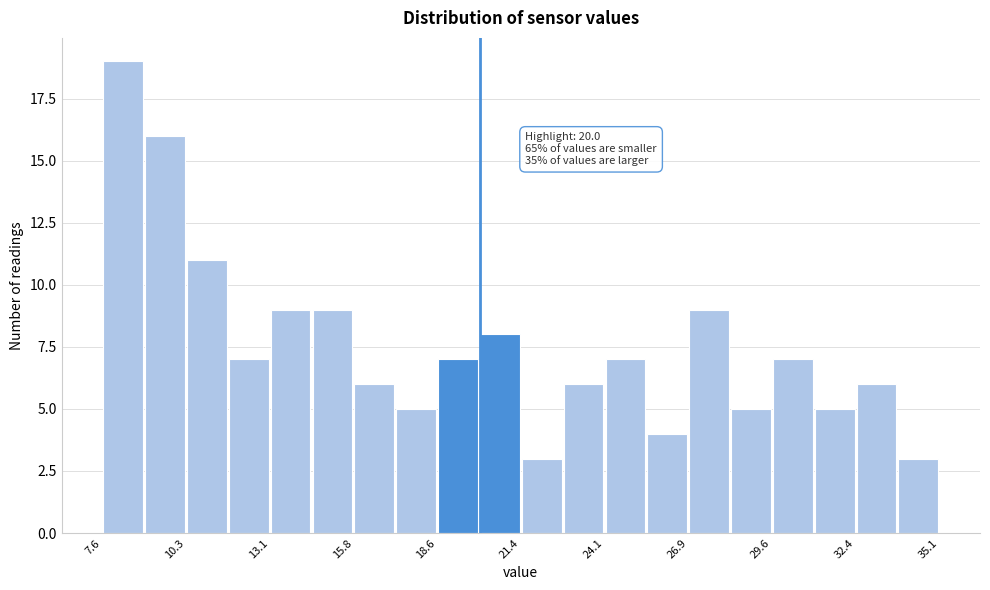

Around what value on the x-axis is the tallest bar? Give the approximate position of its centre, as read against the axis.

8.5